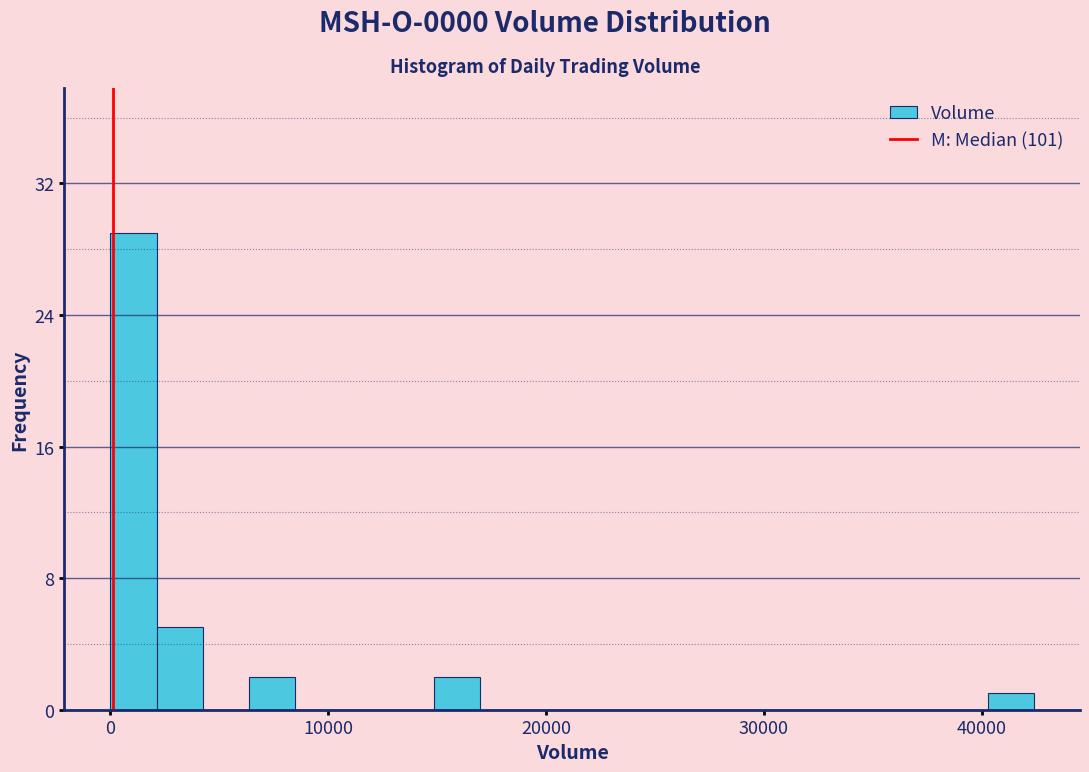

Read against the x-axis, roughly where is the centre of the tallest bar?

1000